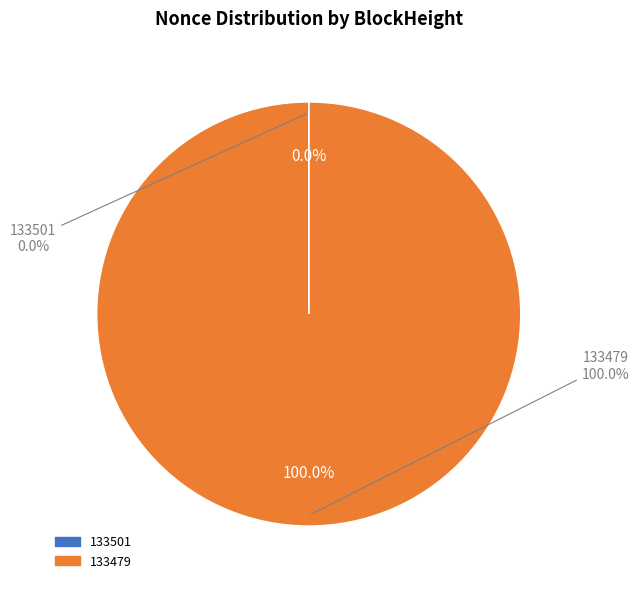

To the nearest percent, what is the difference between the 133479 and 133501 slice percentages?

100%